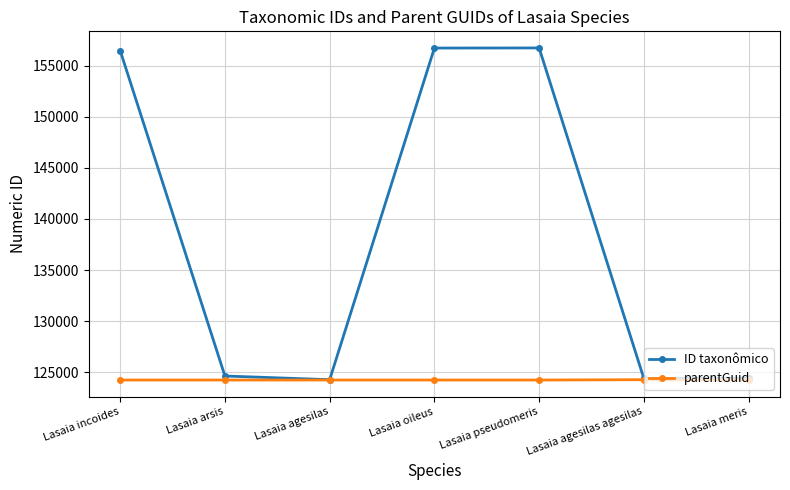

What is the maximum value for parentGuid?

124265